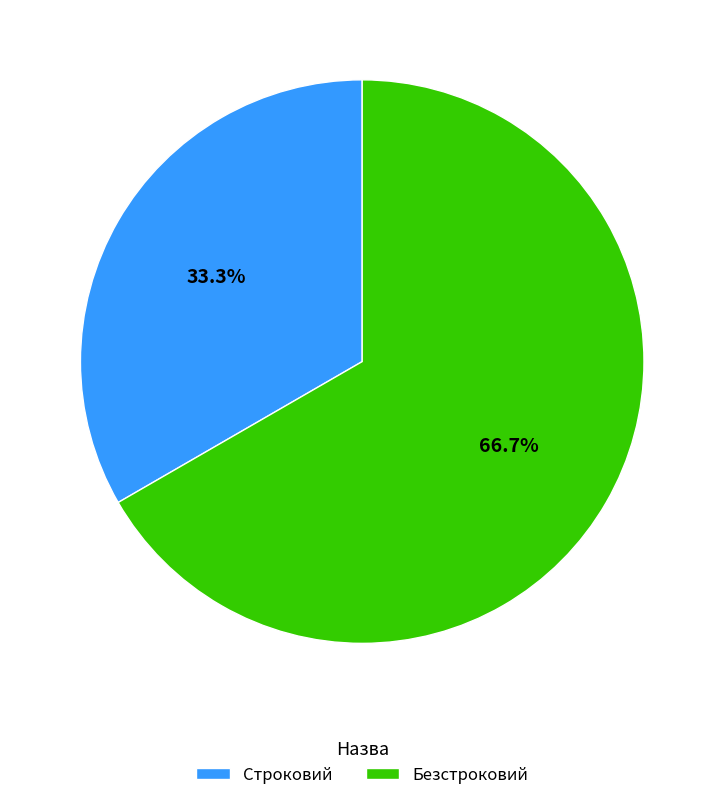

Rank the categories by value from lowest to highest.

Строковий, Безстроковий